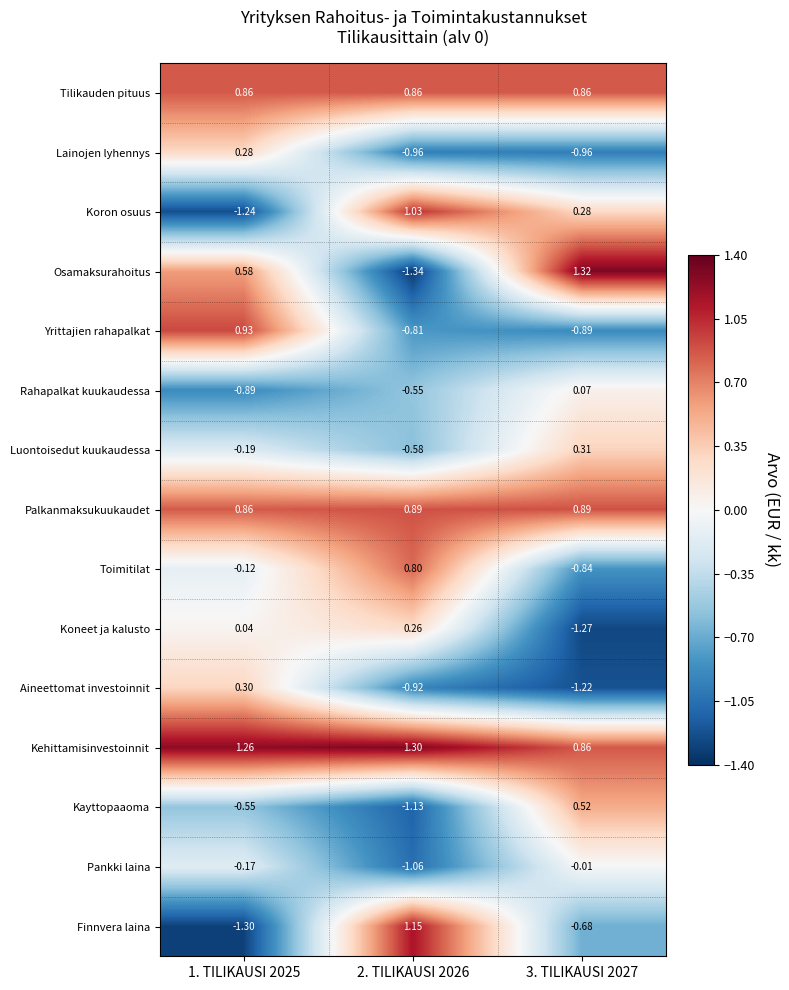

Which series changed the most between 1. TILIKAUSI 2025 and 3. TILIKAUSI 2027?

Yrittajien rahapalkat